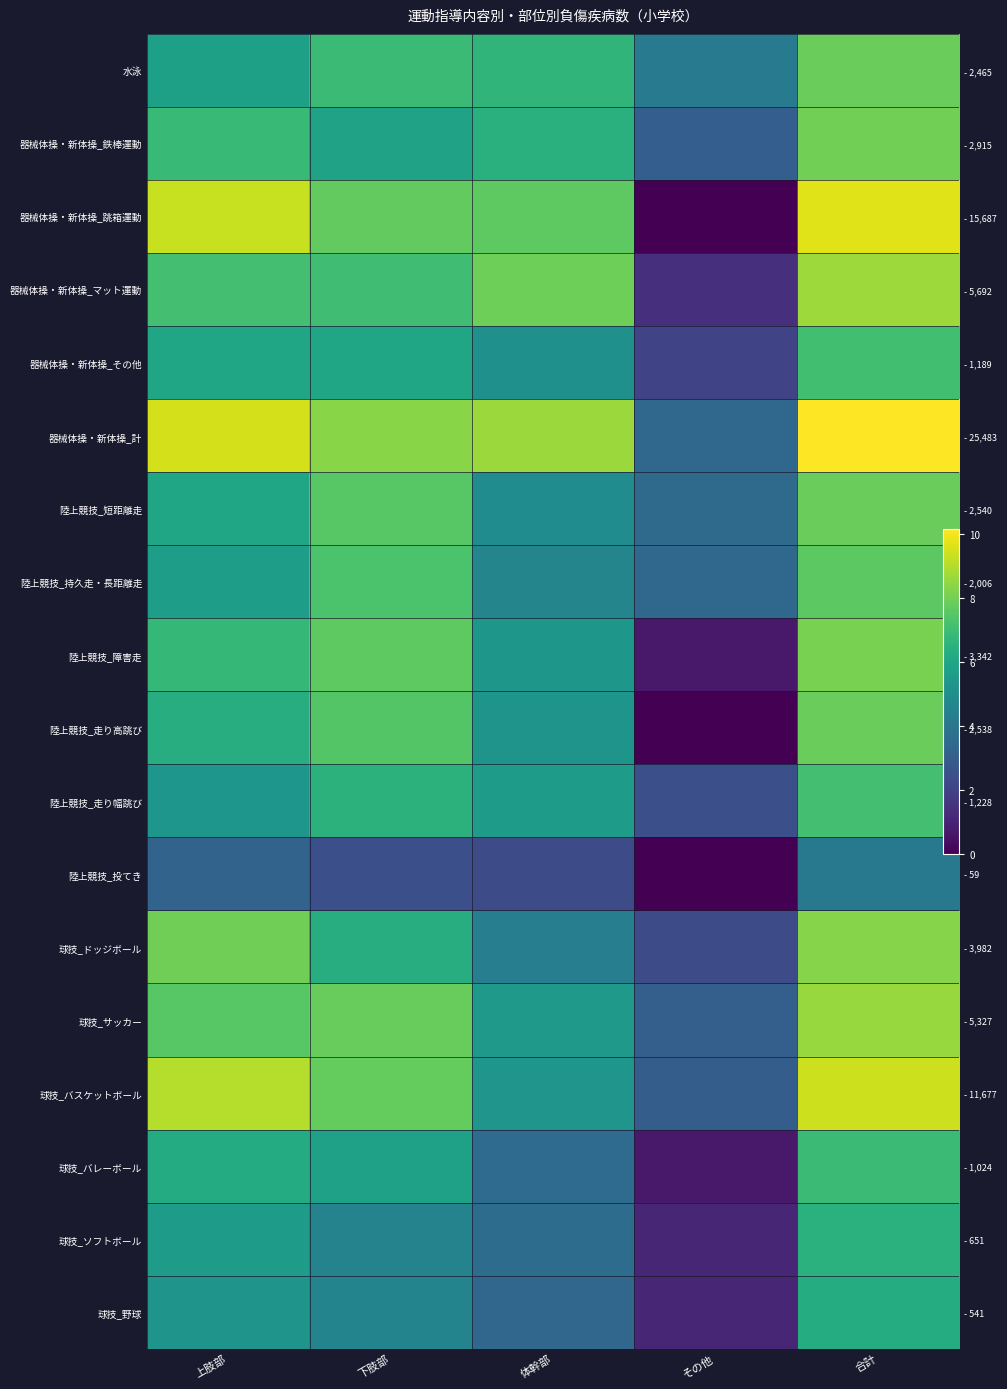

Count the number of categories in the chart.

5